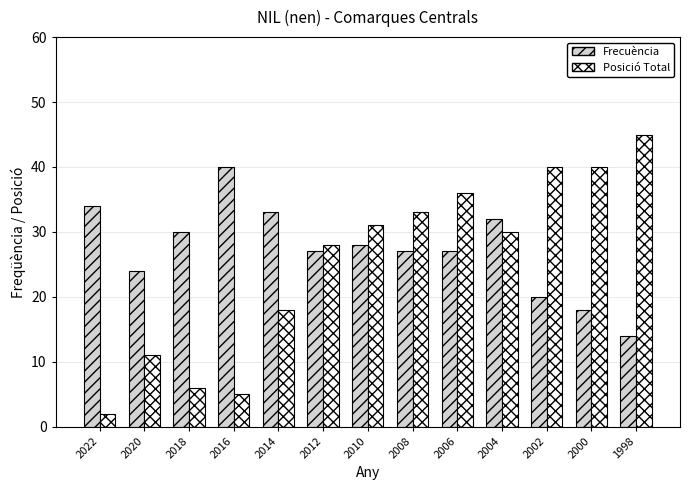

List the series in order of their peak value, highest first.

Posició Total, Frecuència